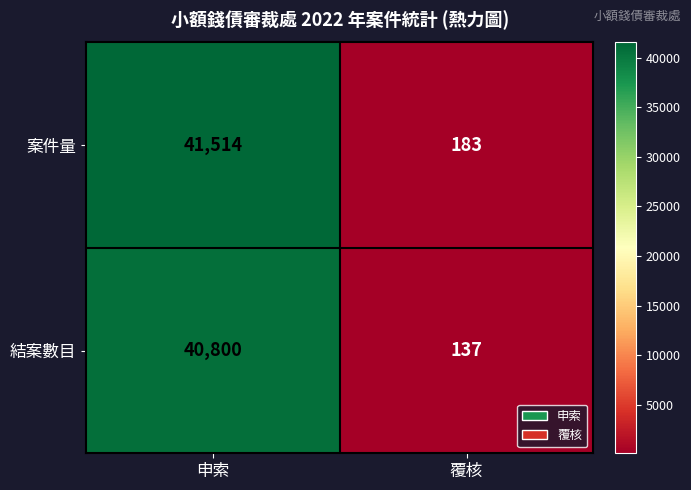

What is the spread (max minus min) of values at 覆核?

46